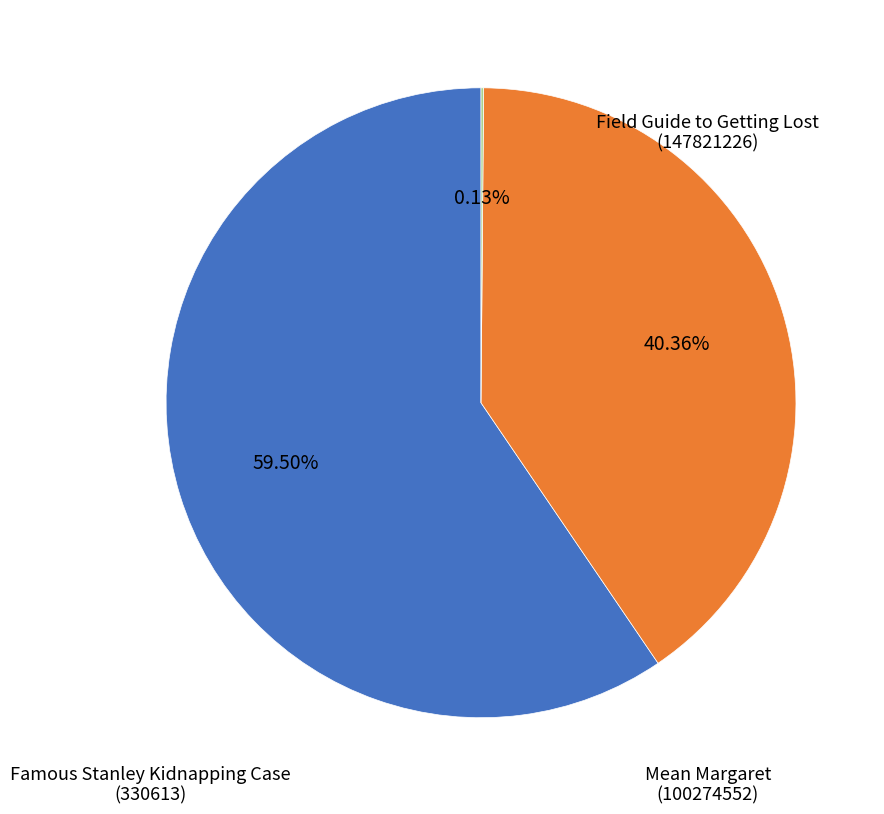

Does any single category account for the majority?

Yes